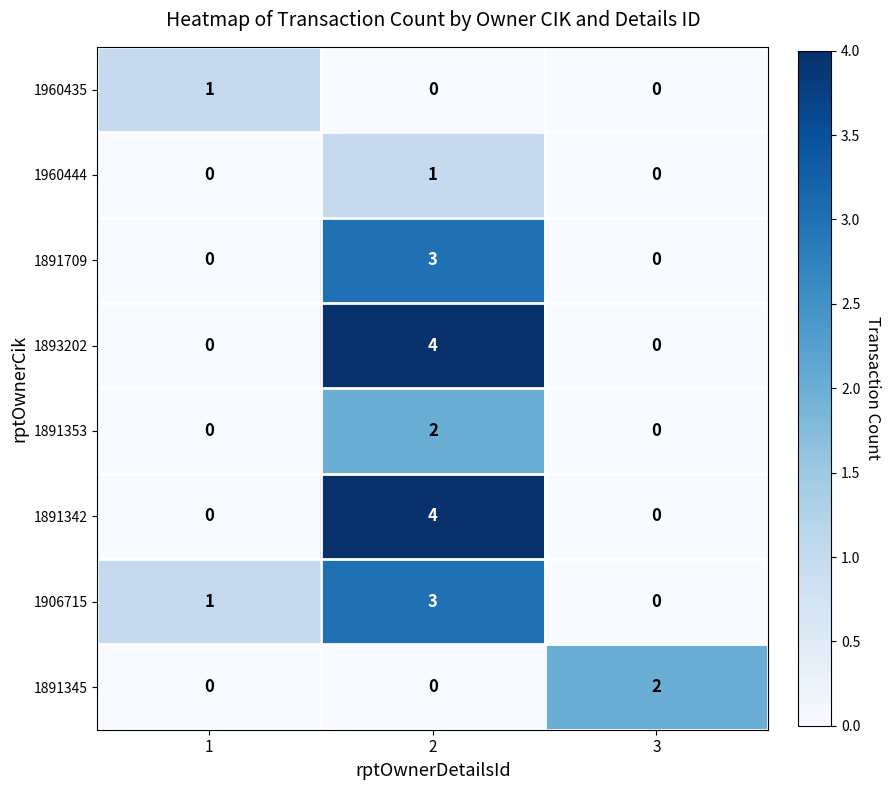

Between 1 and 3, which series saw the biggest shift?

1891345